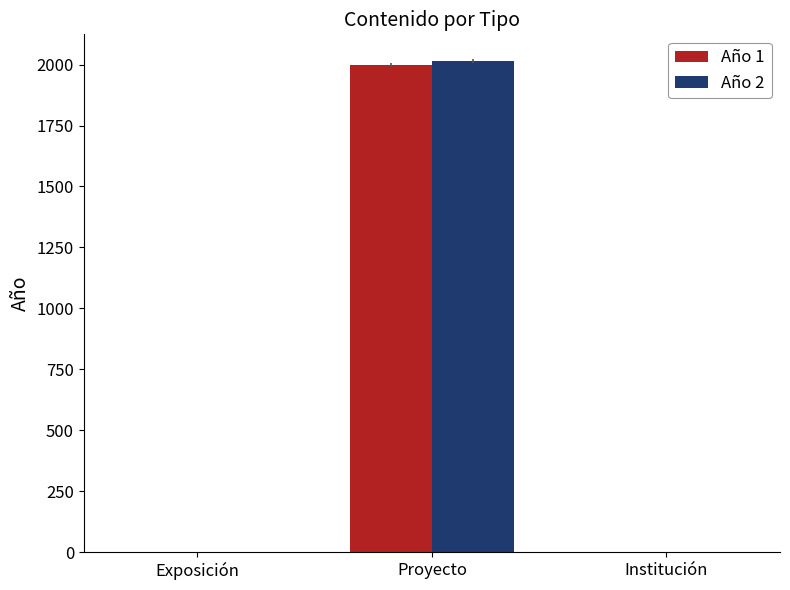

Reading left to right, what are all the values shown in this chart?

Año 1: Exposición=0	Proyecto=1999	Institución=0
Año 2: Exposición=0	Proyecto=2015	Institución=0